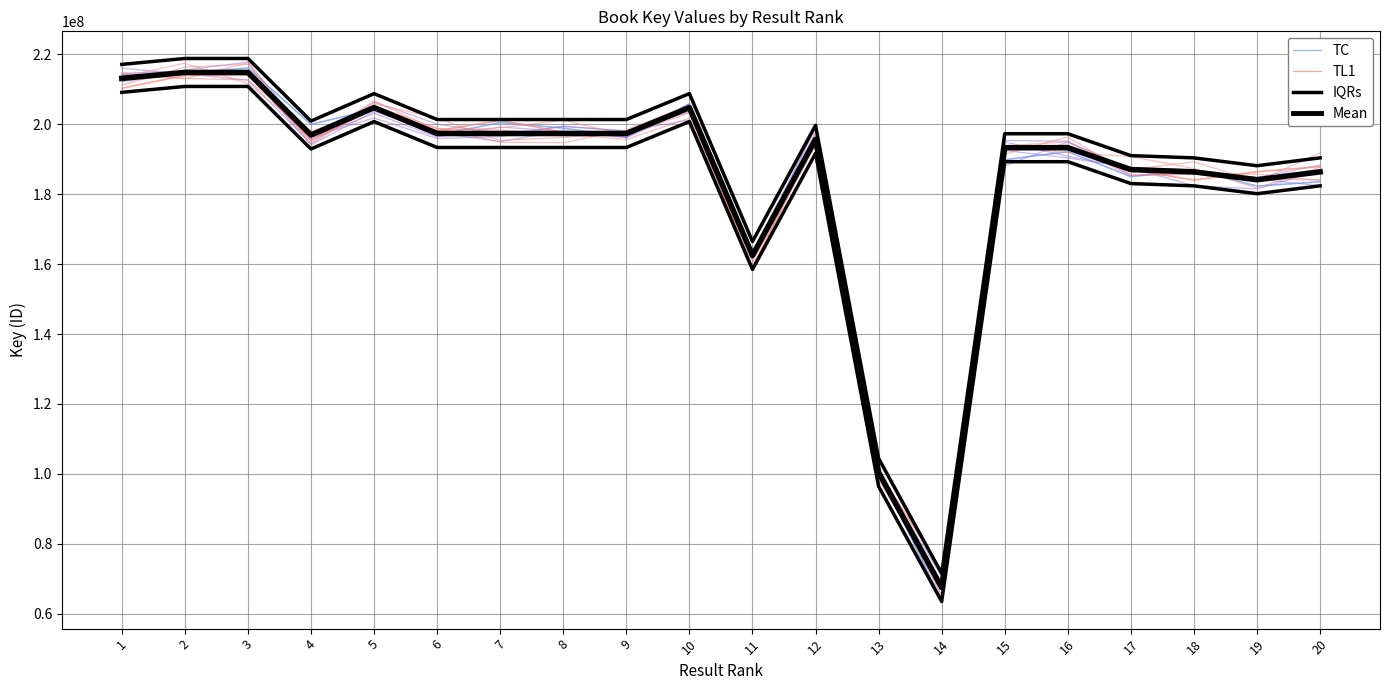

True or false: TC and IQRs cross at least once.

False